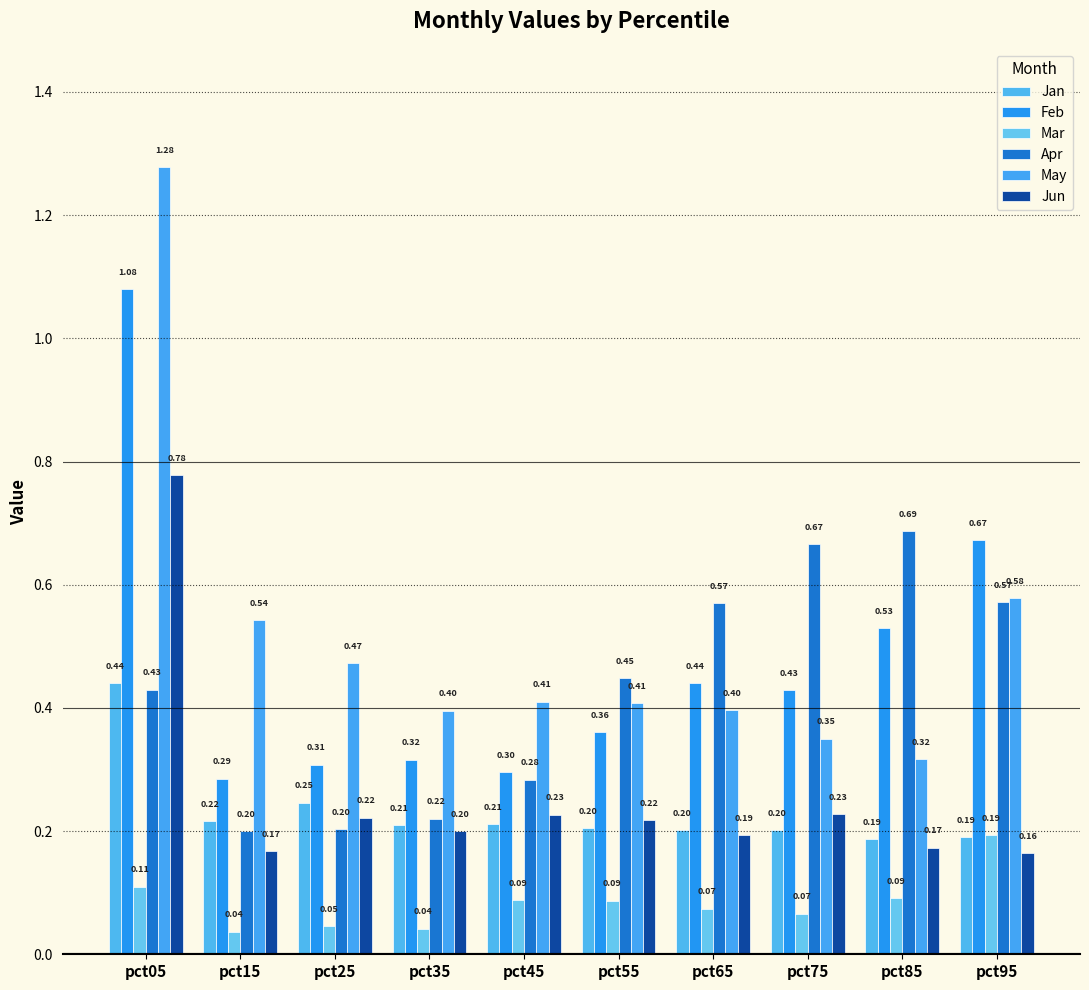

At how many categories does at least one series exceed 0?

10